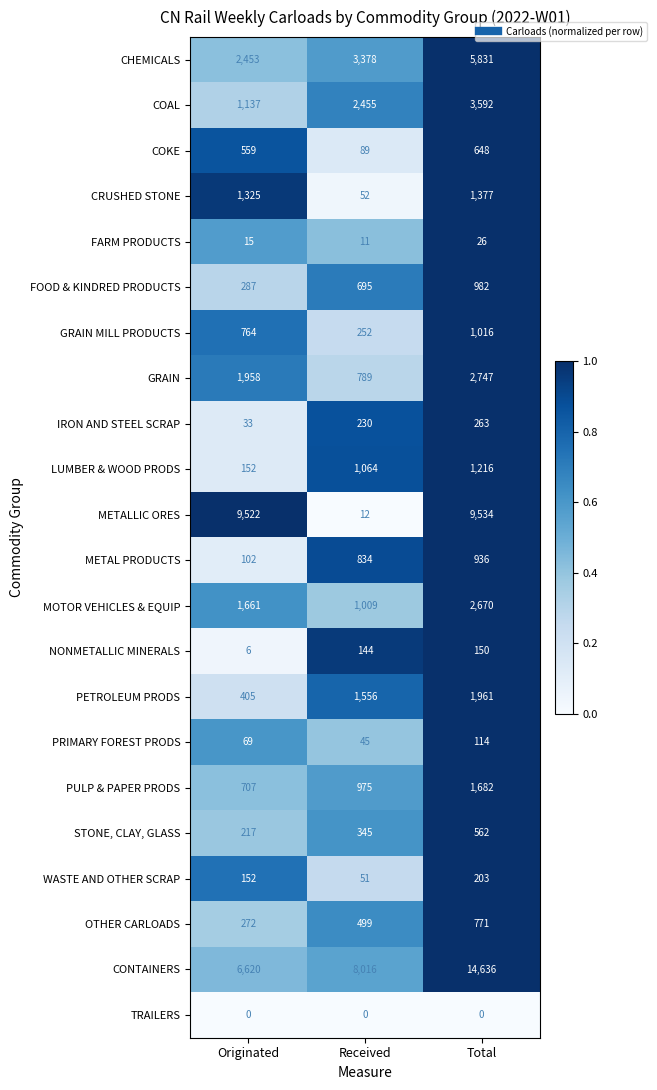

Which series has the largest total across all categories?

CONTAINERS